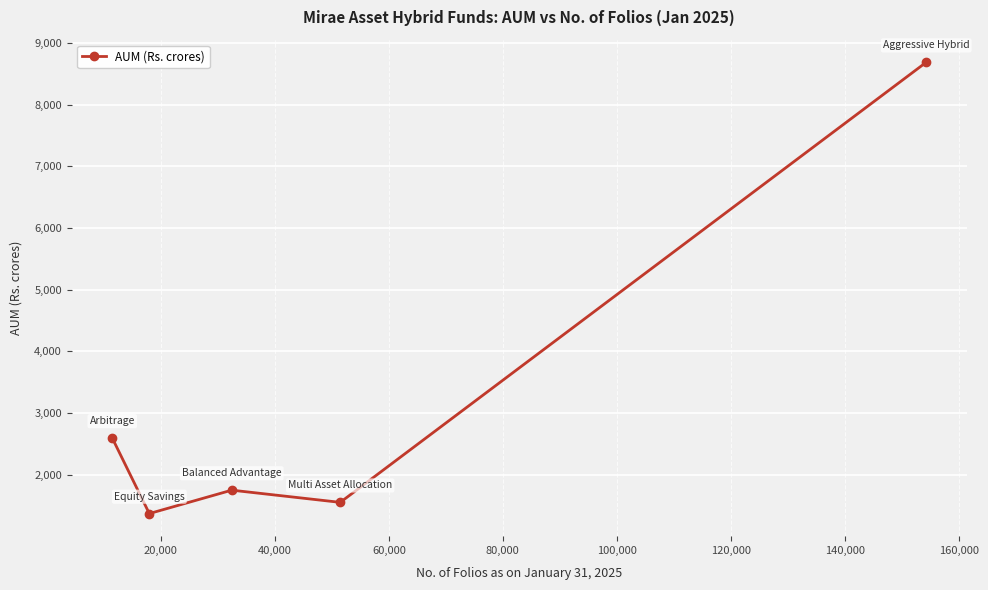

Count the number of values greater than 1751.

3